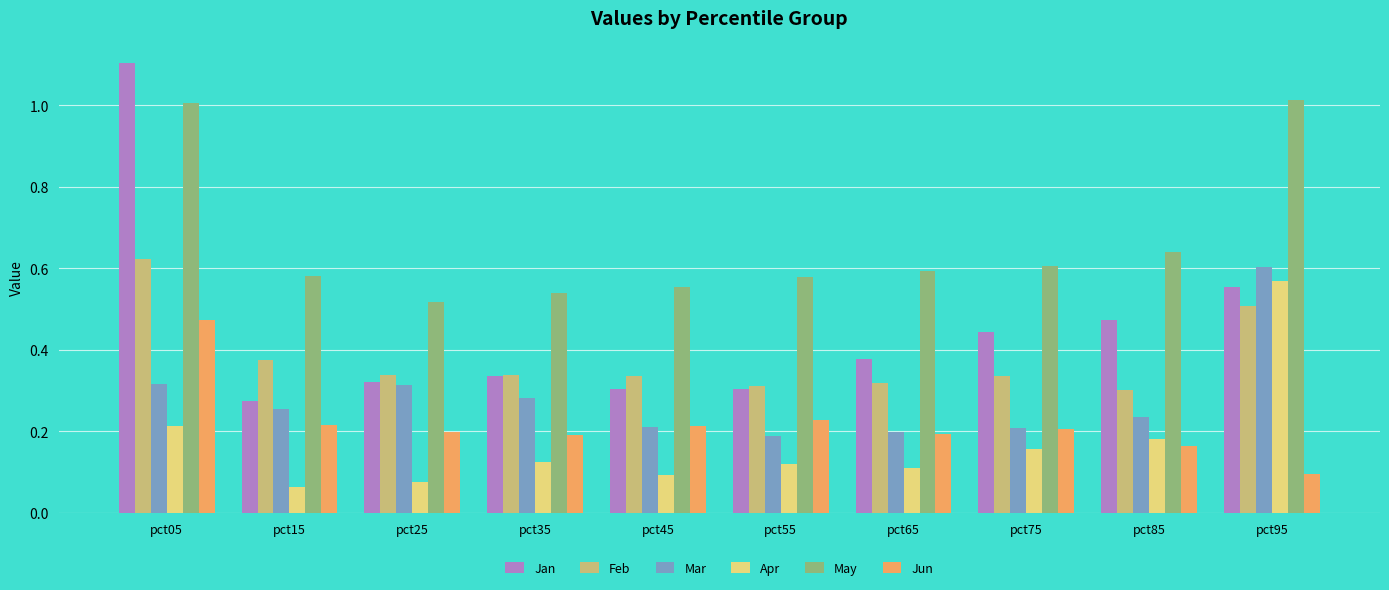

Which series has the widest spread of values?

Jan